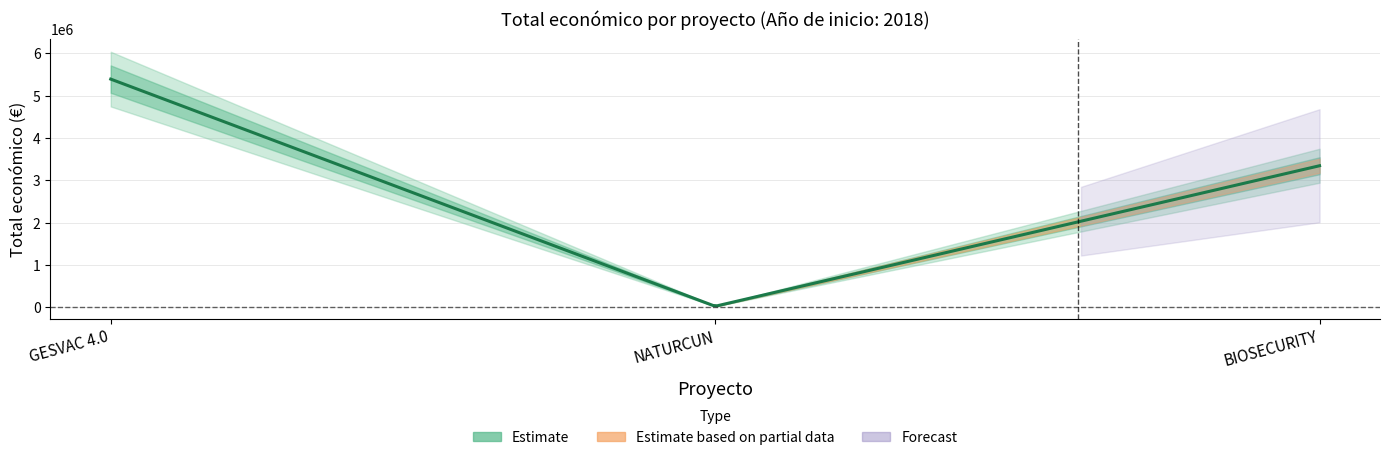

Is it true that the value at BIOSECURITY is 1407576?

False